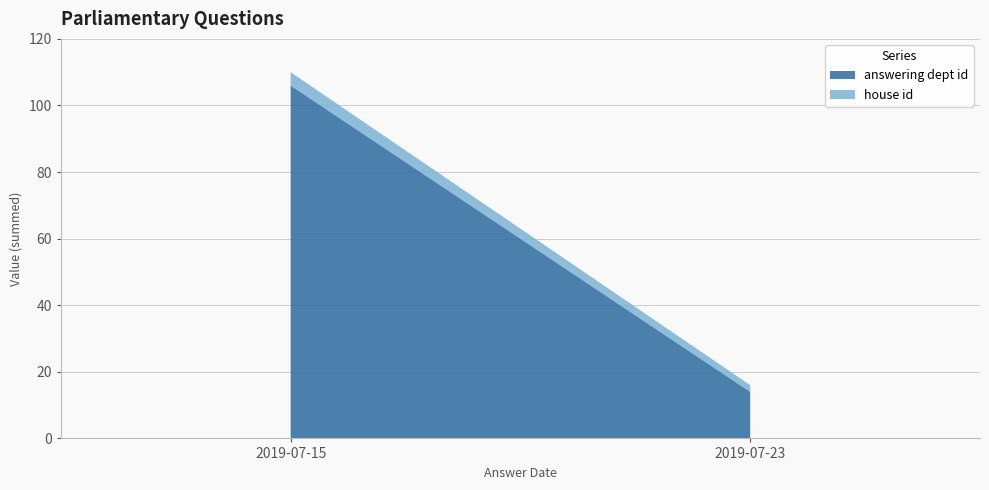

Reading left to right, list all the values displayed in this chart.

answering dept id: 53	53	14
house id: 2	2	2